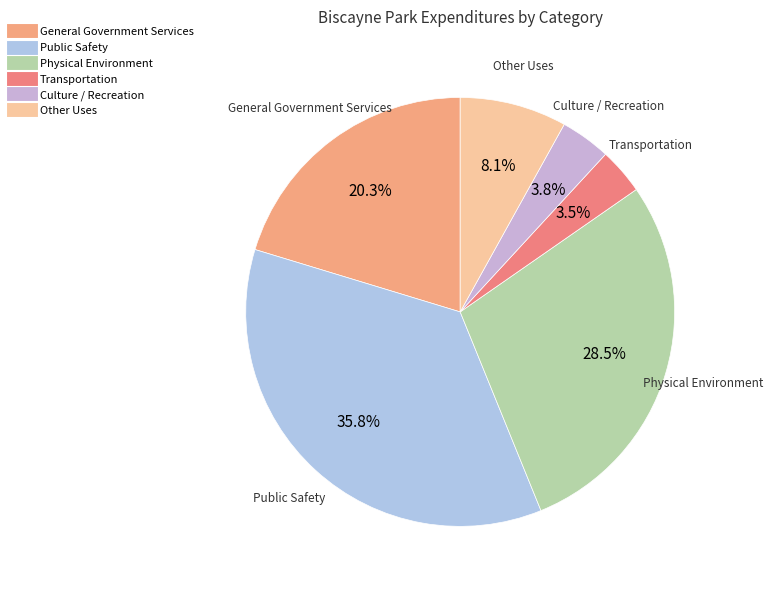

Which has a higher value, Other Uses or Public Safety?

Public Safety